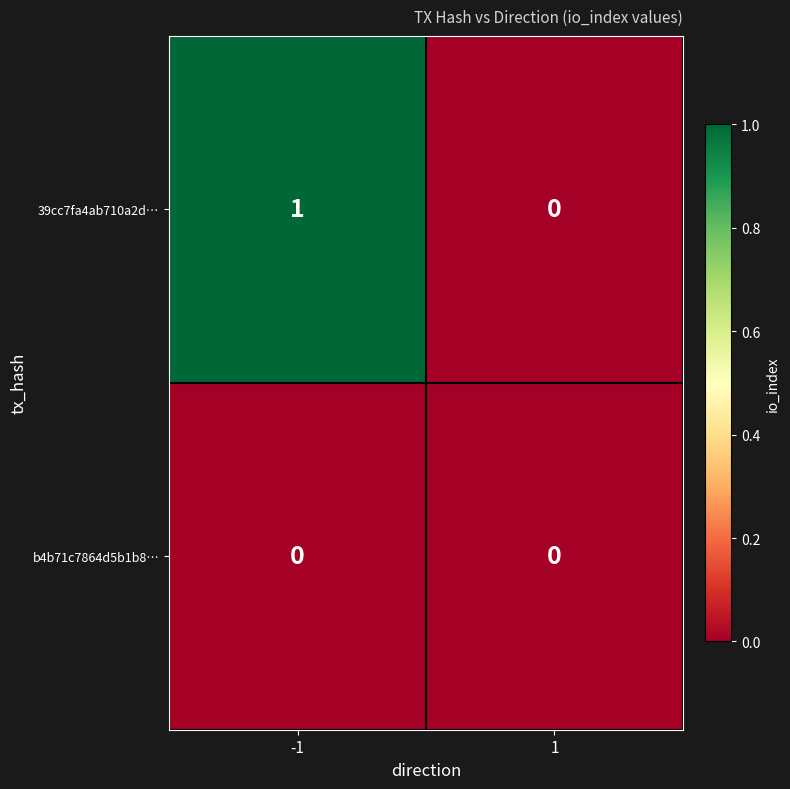

Is the value of 39cc7fa4ab710a2d… at -1 greater than the value of b4b71c7864d5b1b8… at 1?

Yes